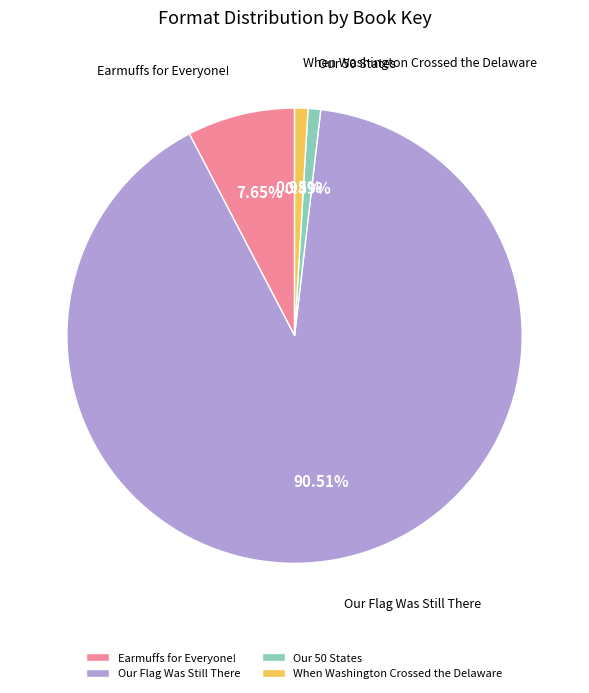

To the nearest percent, what is the difference between the largest and smallest slice percentages?

90%